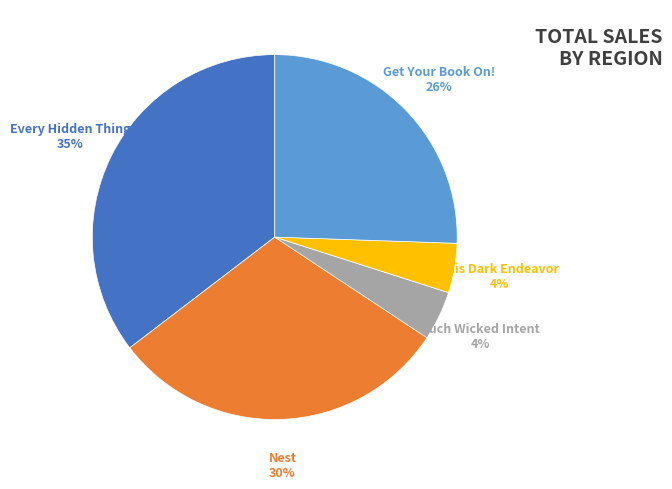

What is the largest slice in the pie chart?

Every Hidden Thing